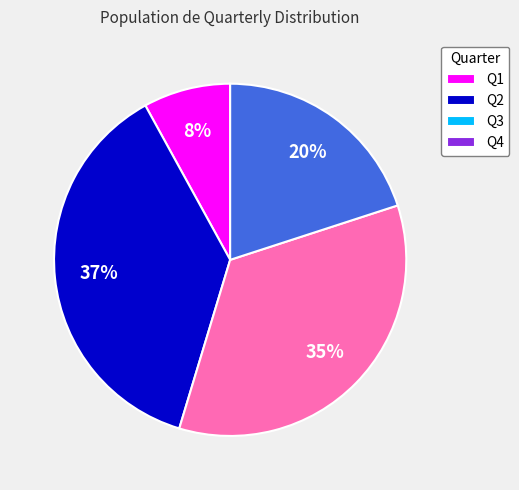

Count the number of slices in the pie.

4